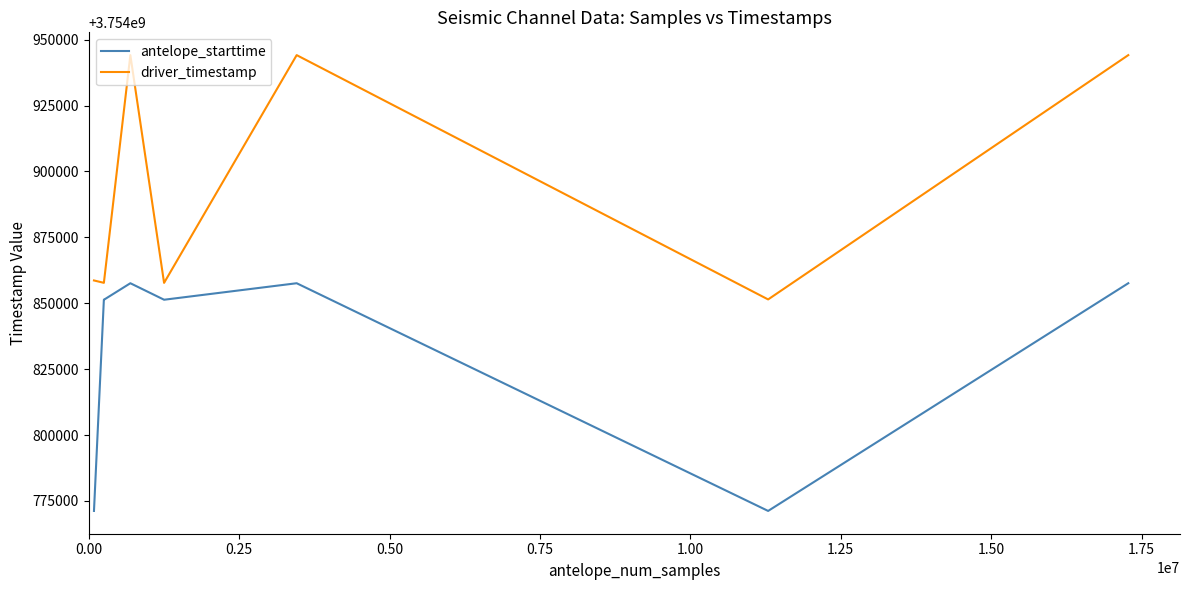

True or false: antelope_starttime and driver_timestamp intersect in this chart.

False